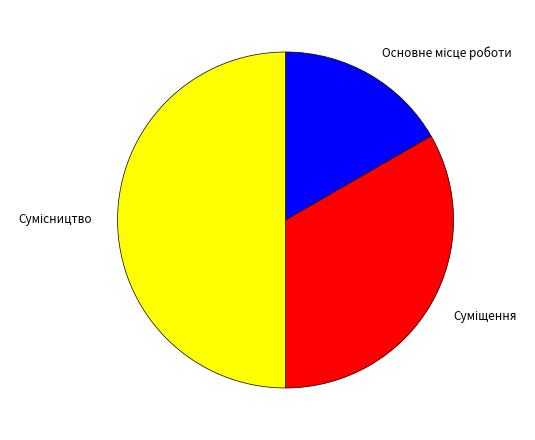

How many segments does this pie chart have?

3